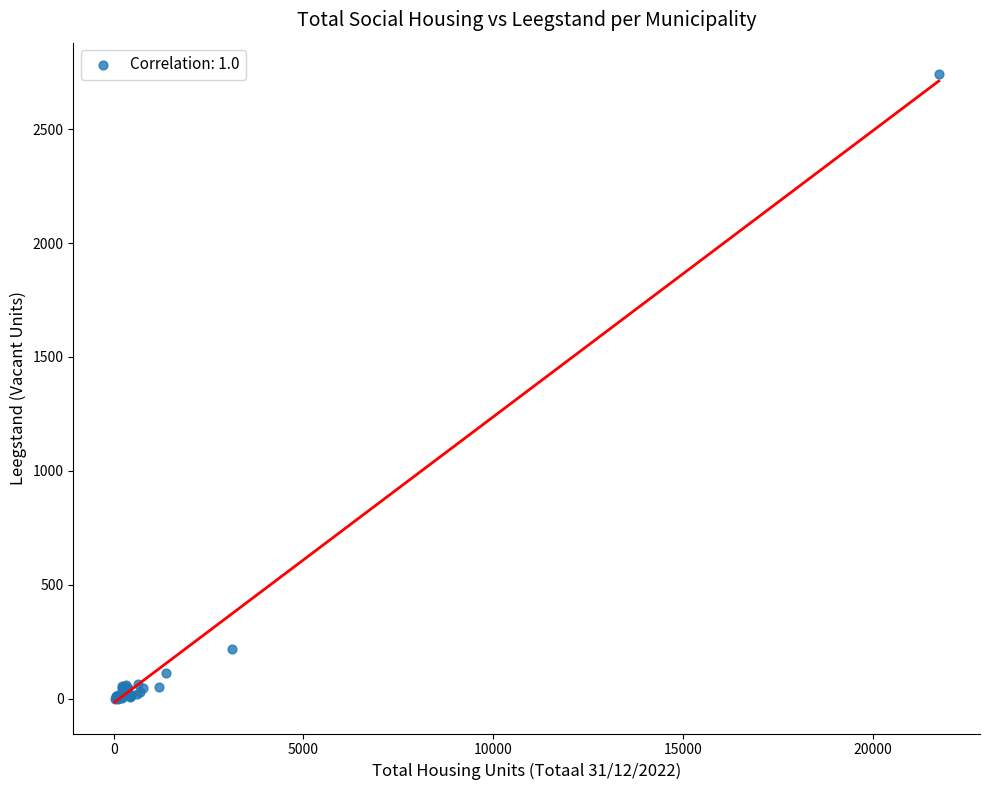

What Y value in the scatter plot is closest to 1371?

220